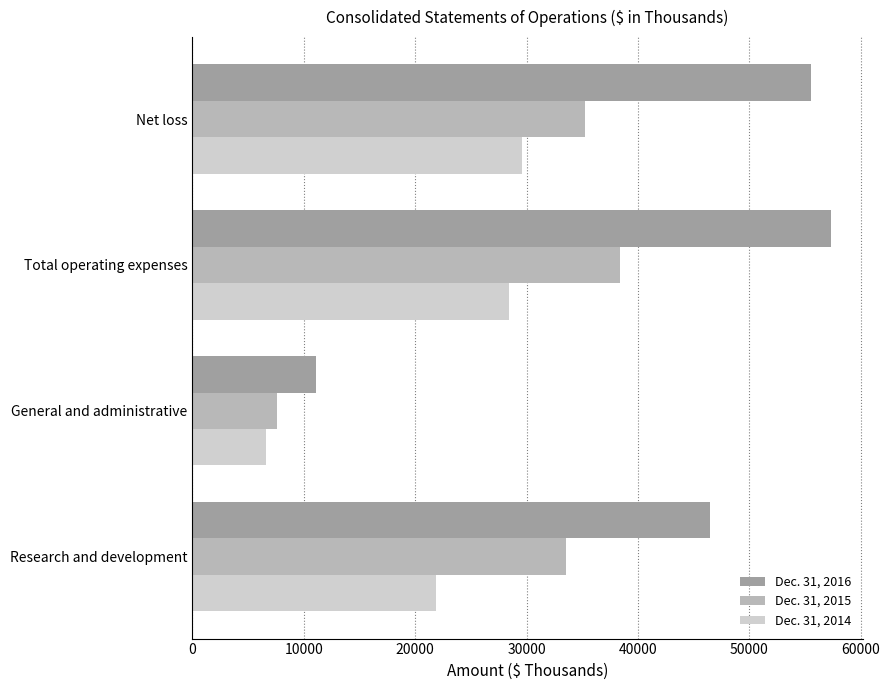

At how many categories does at least one series exceed 50918?

2